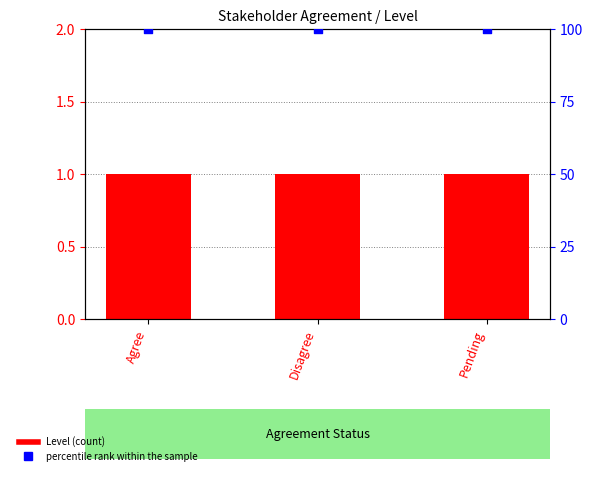

Which series reaches the maximum Y coordinate?

percentile rank within the sample